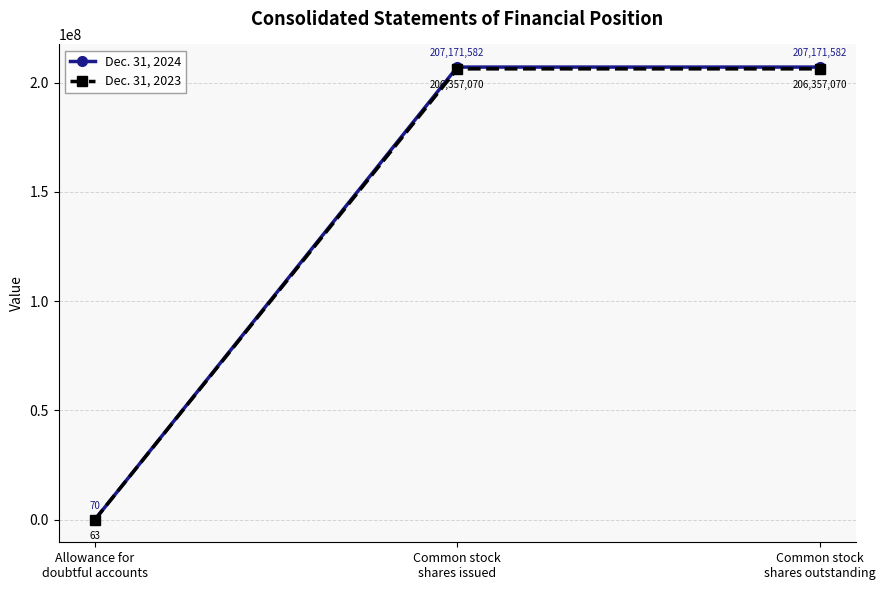

What are all the series names shown in the legend?

Dec. 31, 2024, Dec. 31, 2023